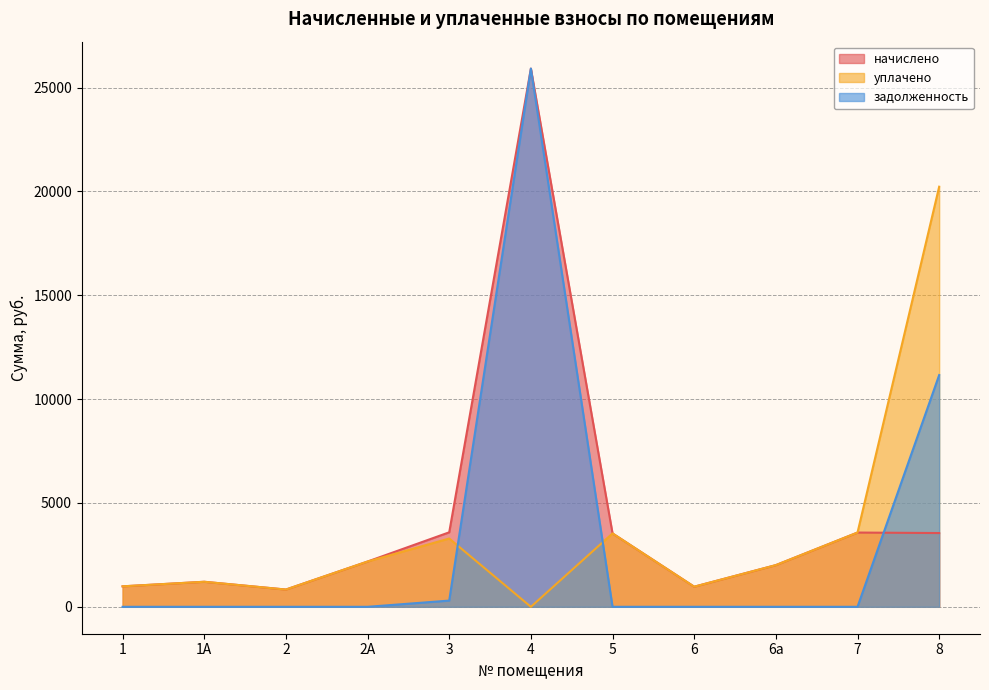

What is the highest value of the начислено series?

25918.6